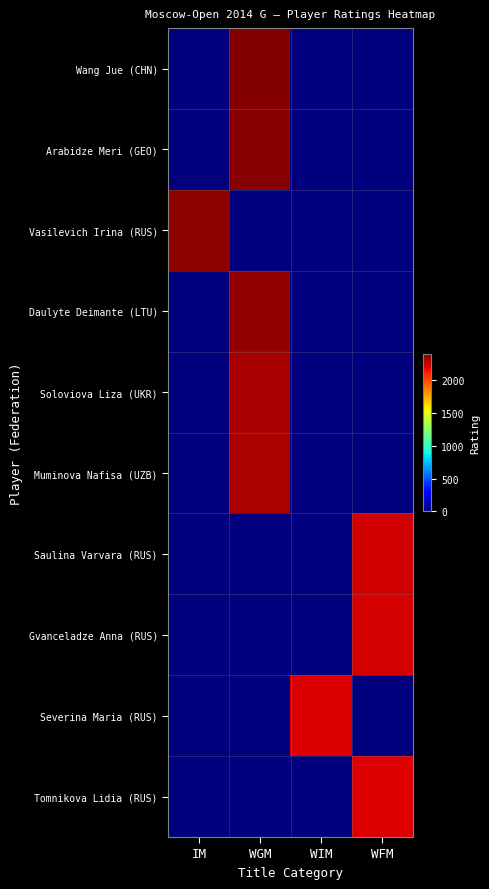

Reading right to left, what are all the values shown in this chart?

Wang Jue (CHN): WFM=0	WIM=0	WGM=2386	IM=0
Arabidze Meri (GEO): WFM=0	WIM=0	WGM=2374	IM=0
Vasilevich Irina (RUS): WFM=0	WIM=0	WGM=0	IM=2365
Daulyte Deimante (LTU): WFM=0	WIM=0	WGM=2355	IM=0
Soloviova Liza (UKR): WFM=0	WIM=0	WGM=2308	IM=0
Muminova Nafisa (UZB): WFM=0	WIM=0	WGM=2301	IM=0
Saulina Varvara (RUS): WFM=2227	WIM=0	WGM=0	IM=0
Gvanceladze Anna (RUS): WFM=2217	WIM=0	WGM=0	IM=0
Severina Maria (RUS): WFM=0	WIM=2210	WGM=0	IM=0
Tomnikova Lidia (RUS): WFM=2195	WIM=0	WGM=0	IM=0